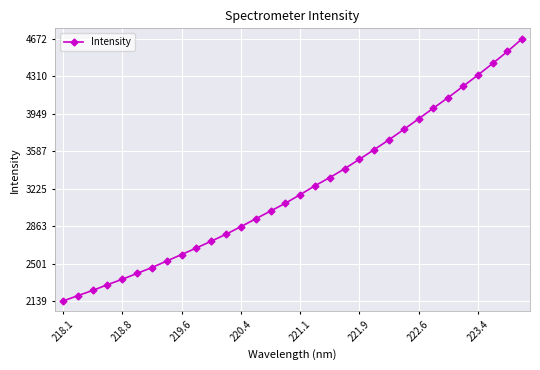

What is the difference between the maximum and second lowest values?

2480.6